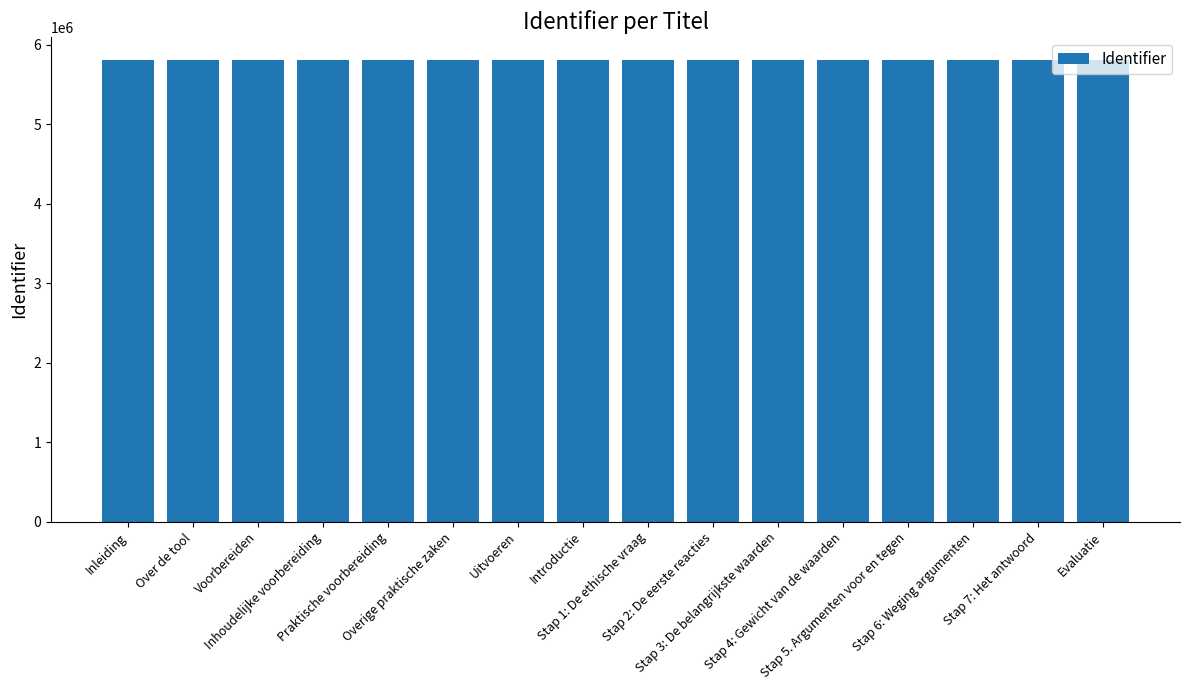

Does the chart contain any negative values?

No